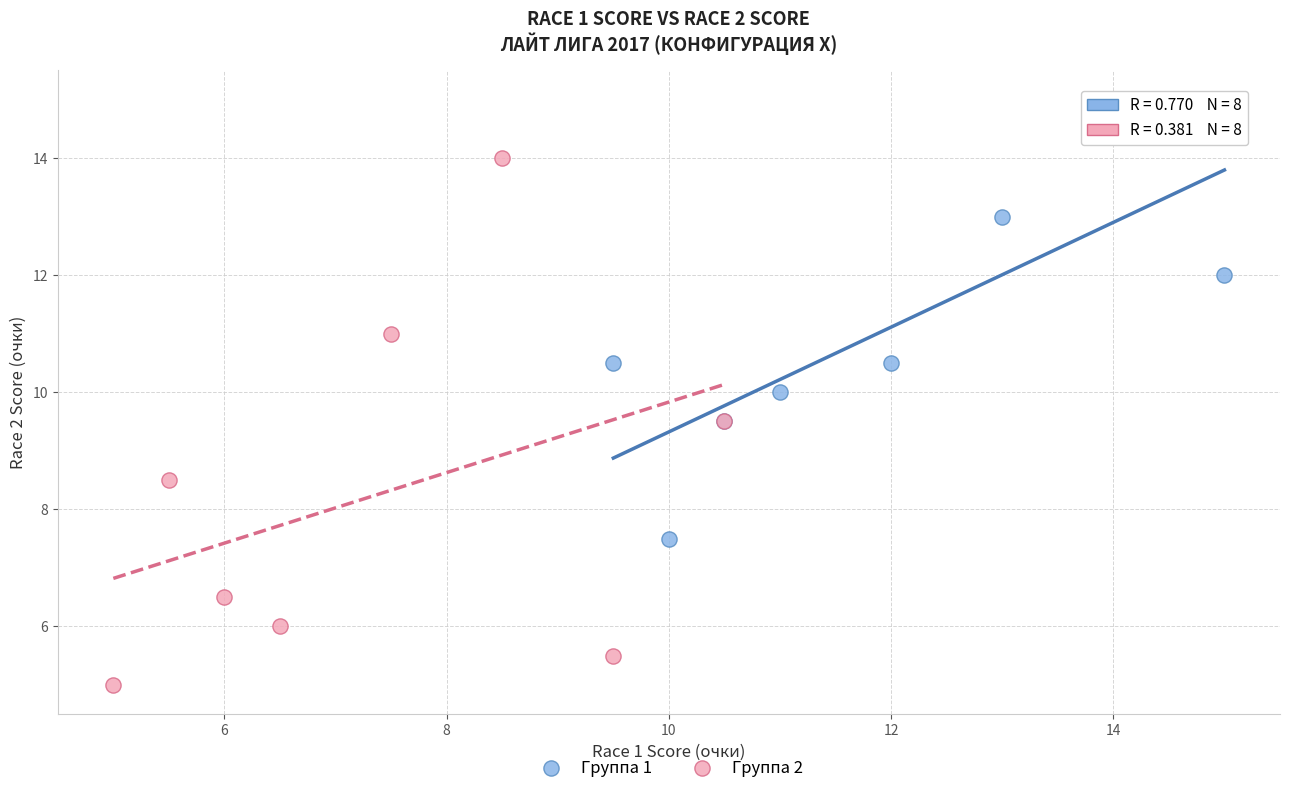

Which series reaches the maximum Y coordinate?

Группа 1